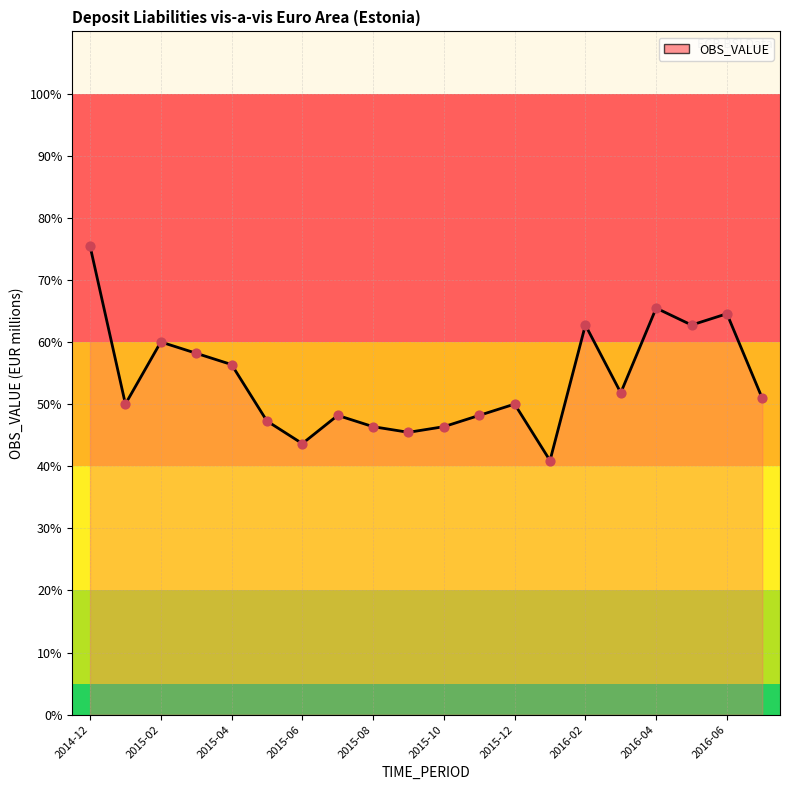

What is the maximum value shown in the chart?

75.5